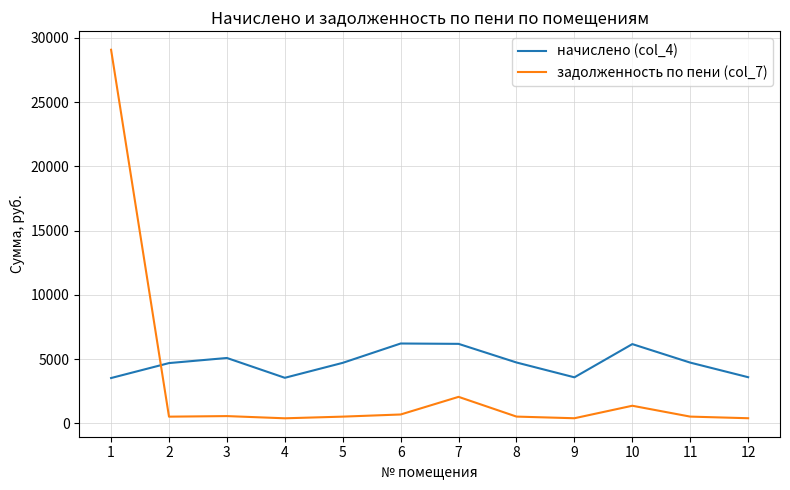

Which series has the widest spread of values?

задолженность по пени (col_7)